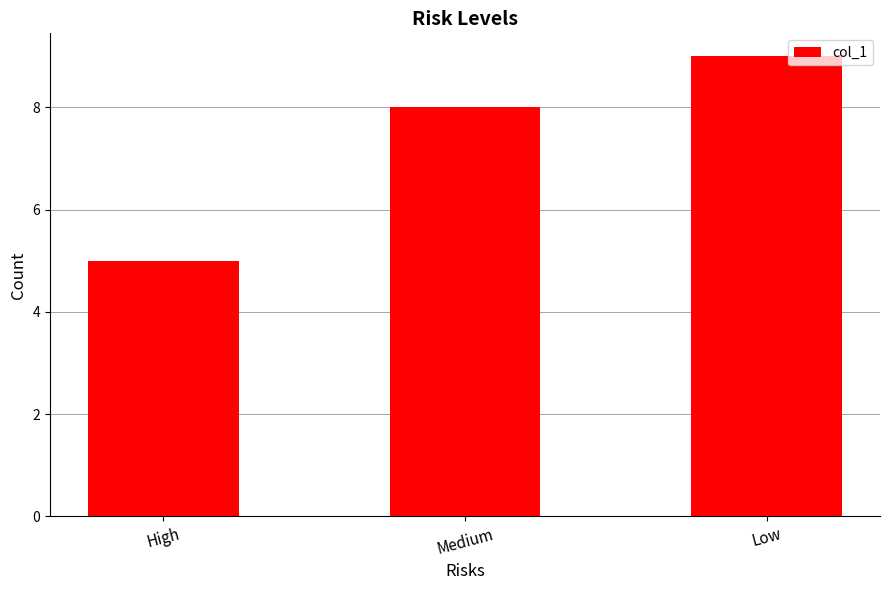

What is the label of the 3rd bar from the left?

Low